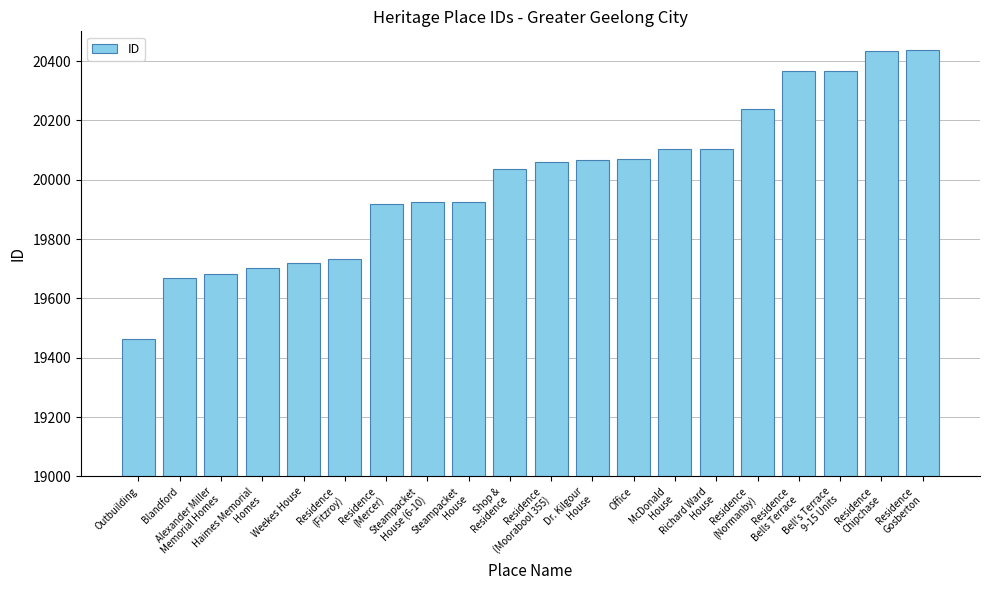

What is the maximum value shown in the chart?

20436